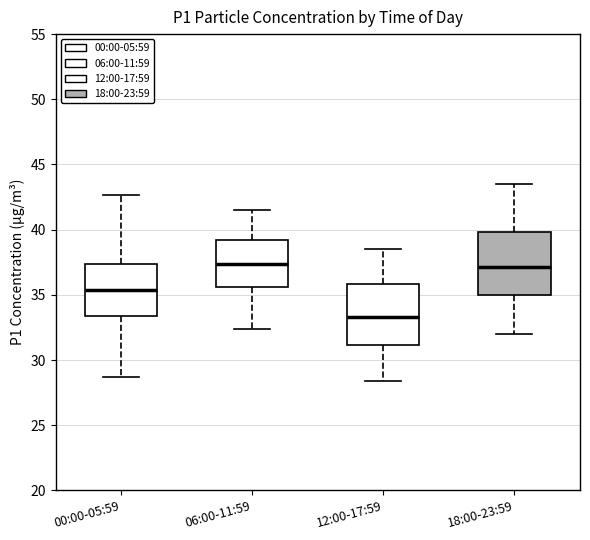

Where is the lower edge of the box for 12:00-17:59 on the y-axis? The values are not printed on the chart, so give them approximately, as read against the axis.

31.0